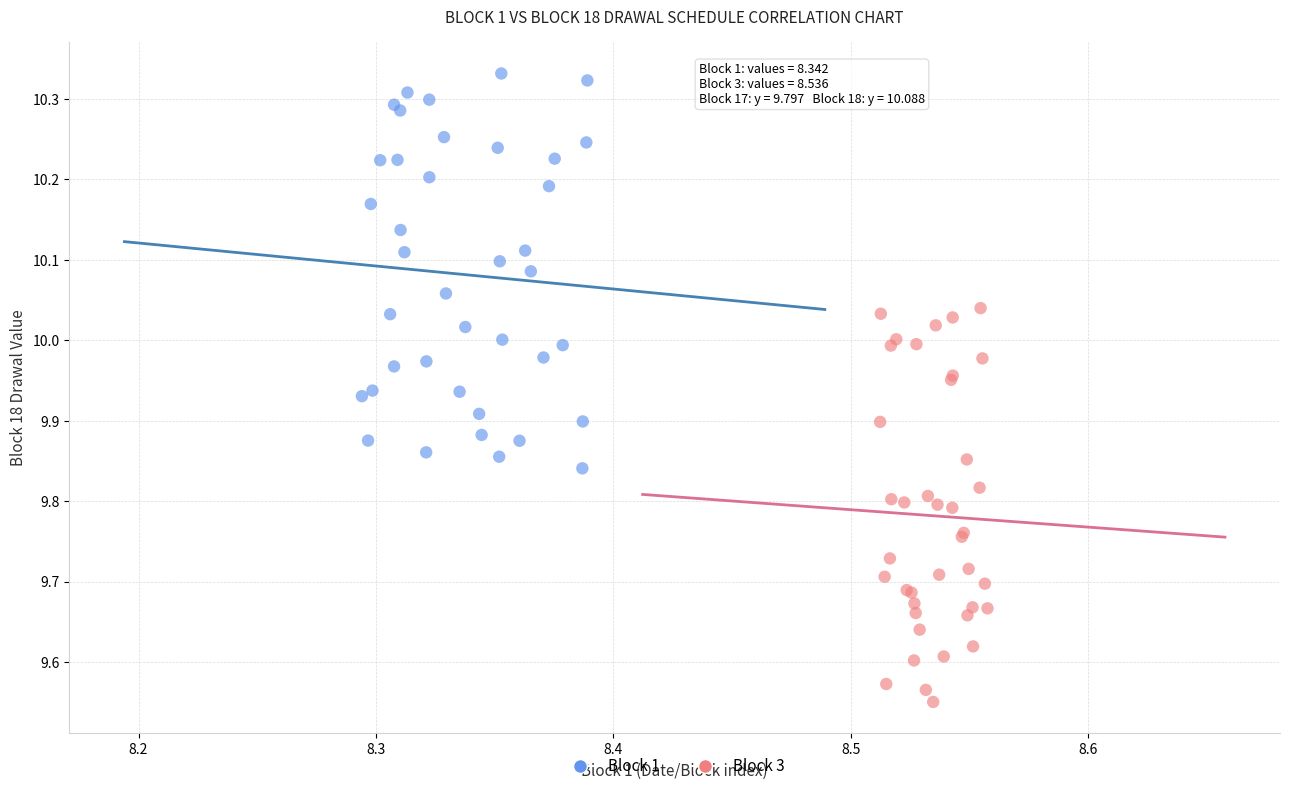

Which series reaches the minimum Y coordinate?

Block 3